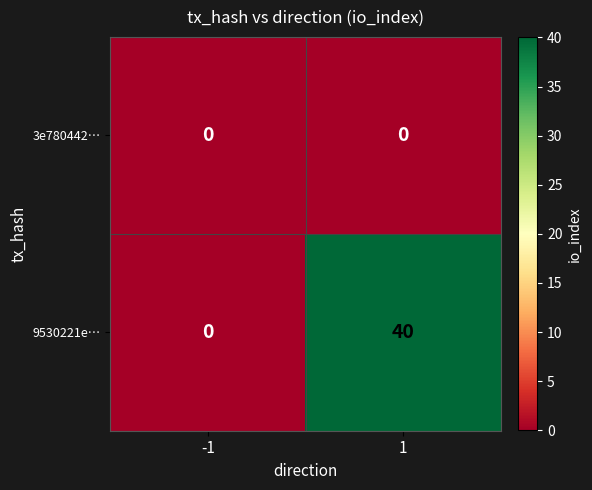

Reading left to right, extract all data points from this chart.

3e780442…: -1=0	1=0
9530221e…: -1=0	1=40